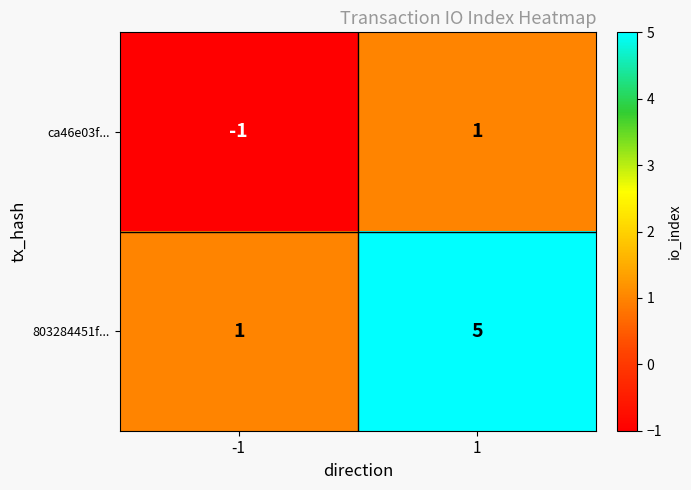

What is the sum of all 803284451f... values?

6